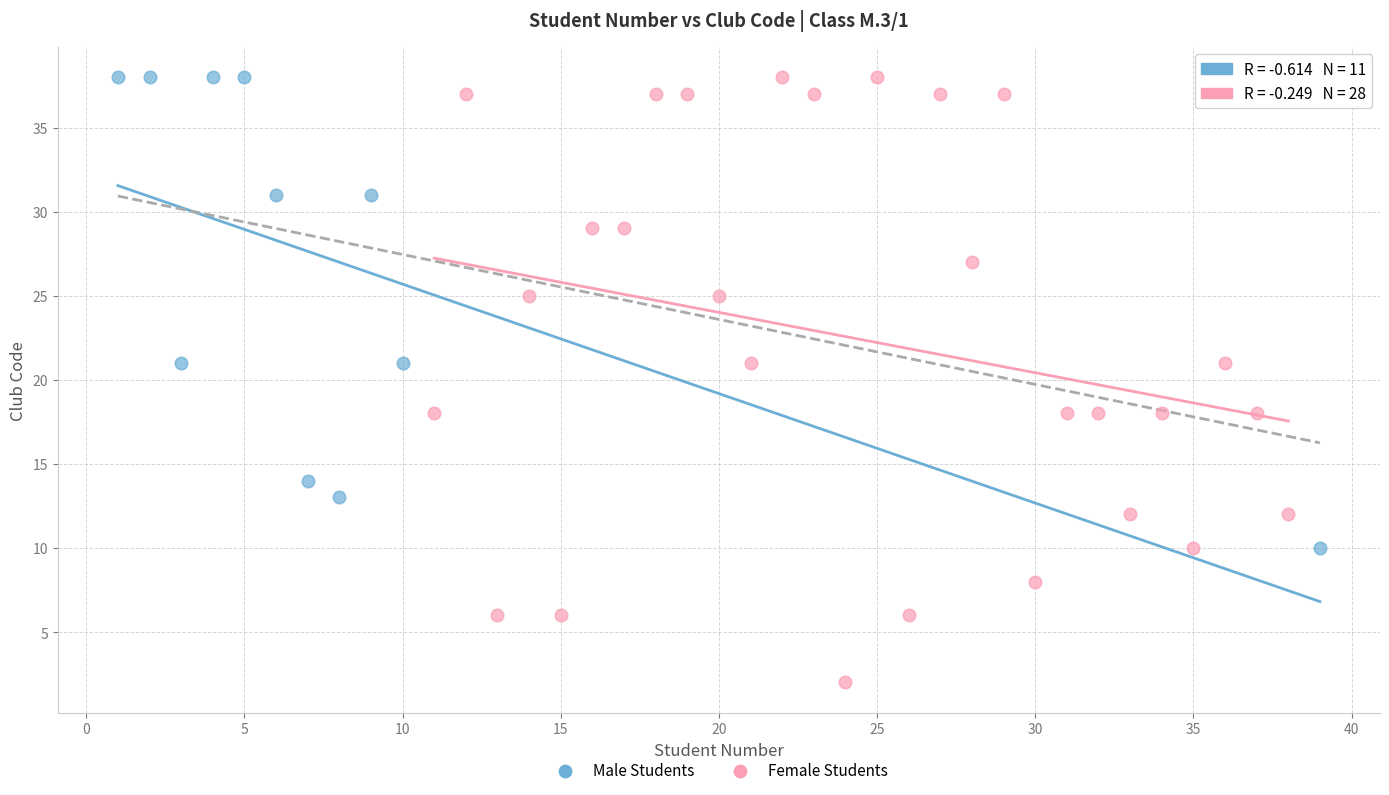

Which series contains the lowest Y value?

Female Students